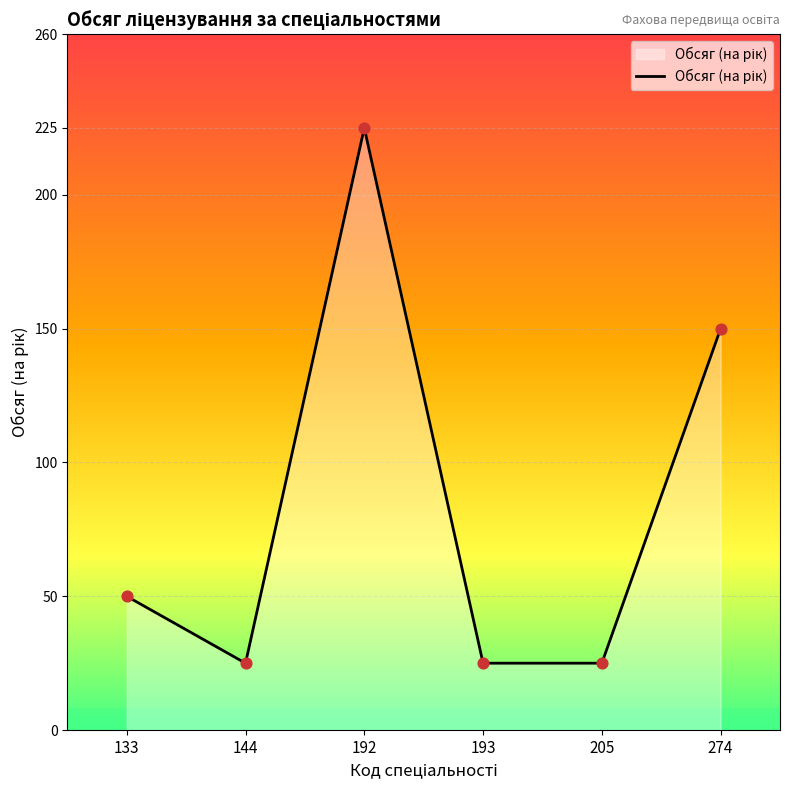

What is the change in value from 133 to 193?

-25